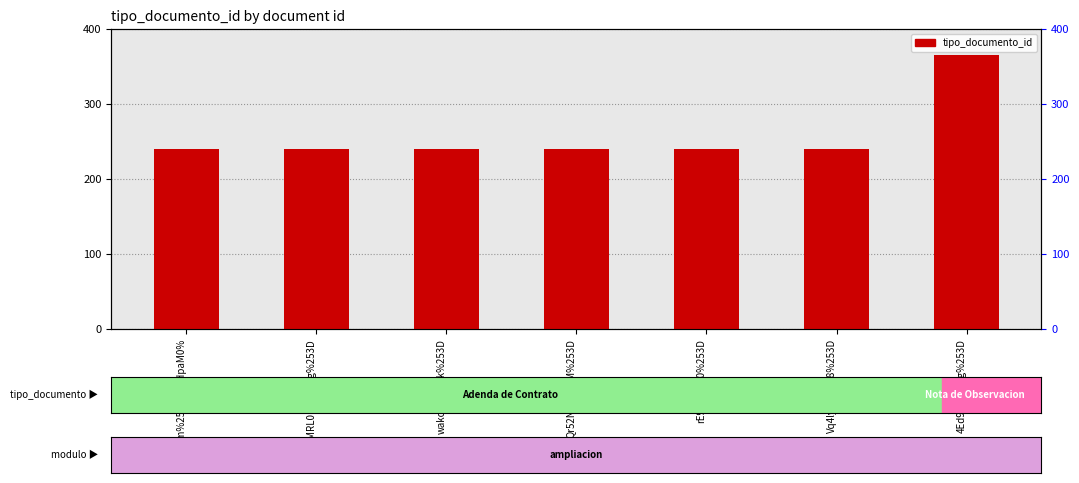

What is the label of the 2nd bar from the right?

Vq4lyN2k3W8%253D